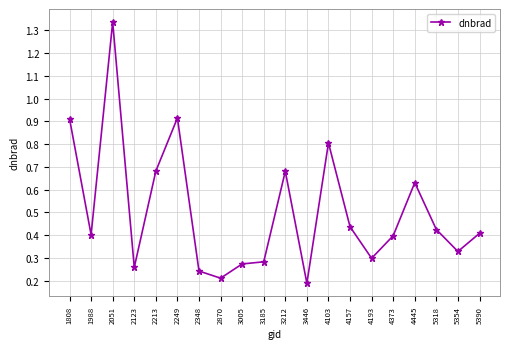

At which category does the data reach its first local peak?

2051